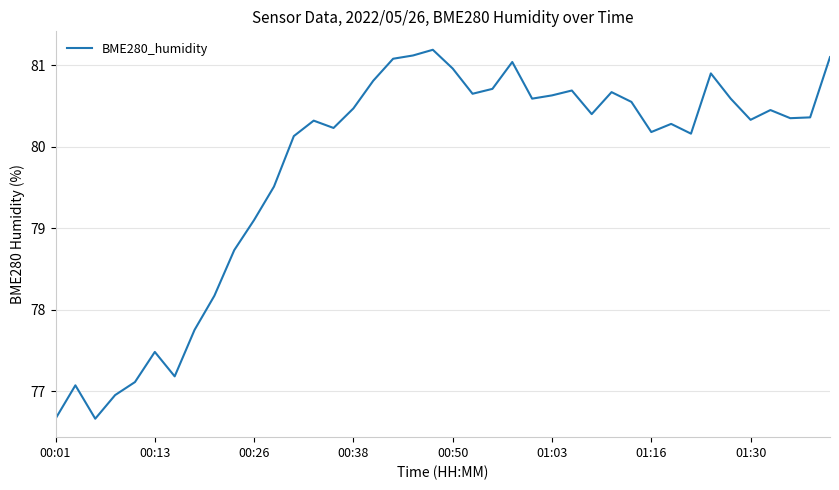

What is the smallest value displayed?

76.7